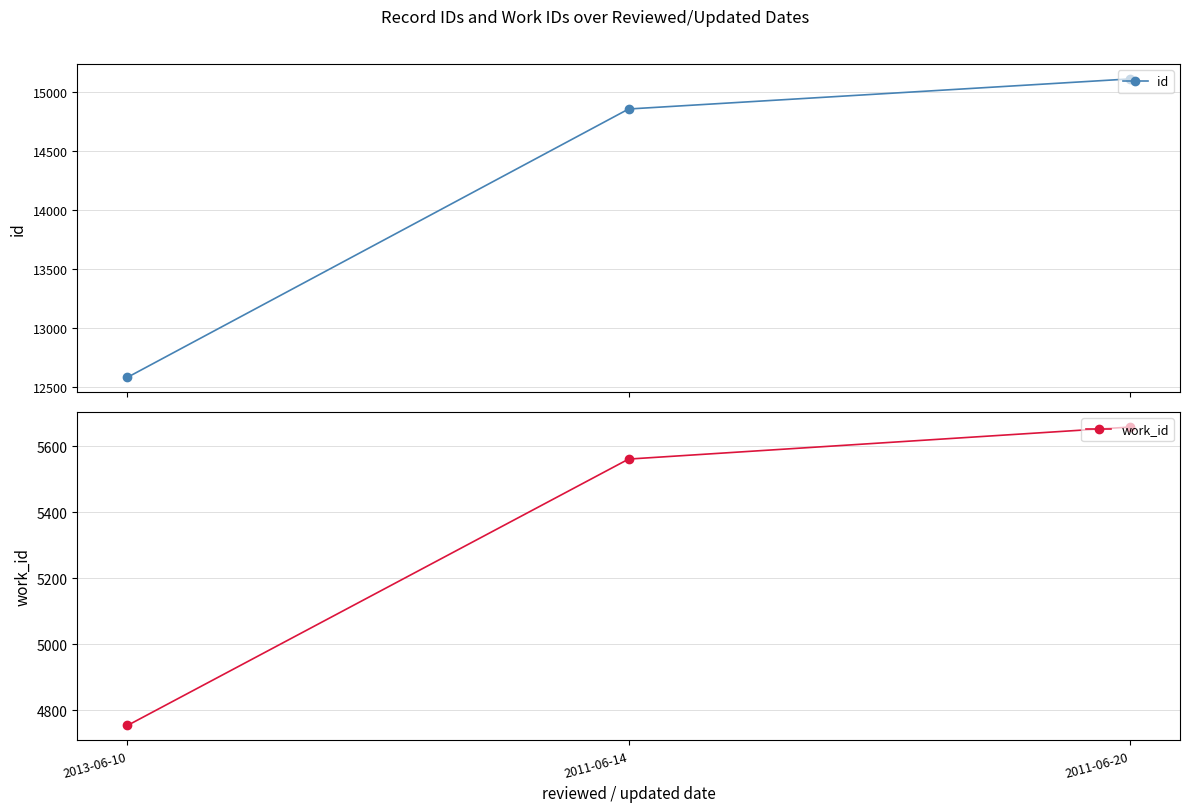

What are all the series names shown in the legend?

id, work_id